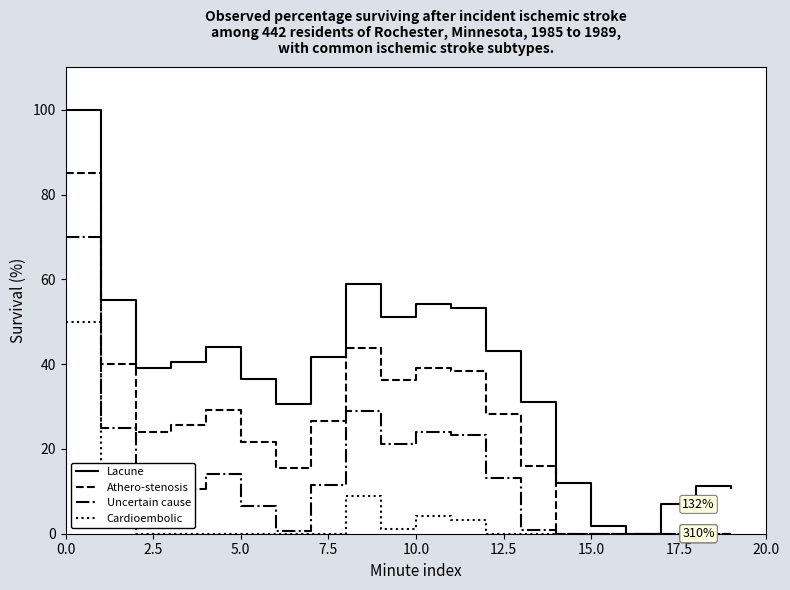

What is the greatest value displayed?

100.0